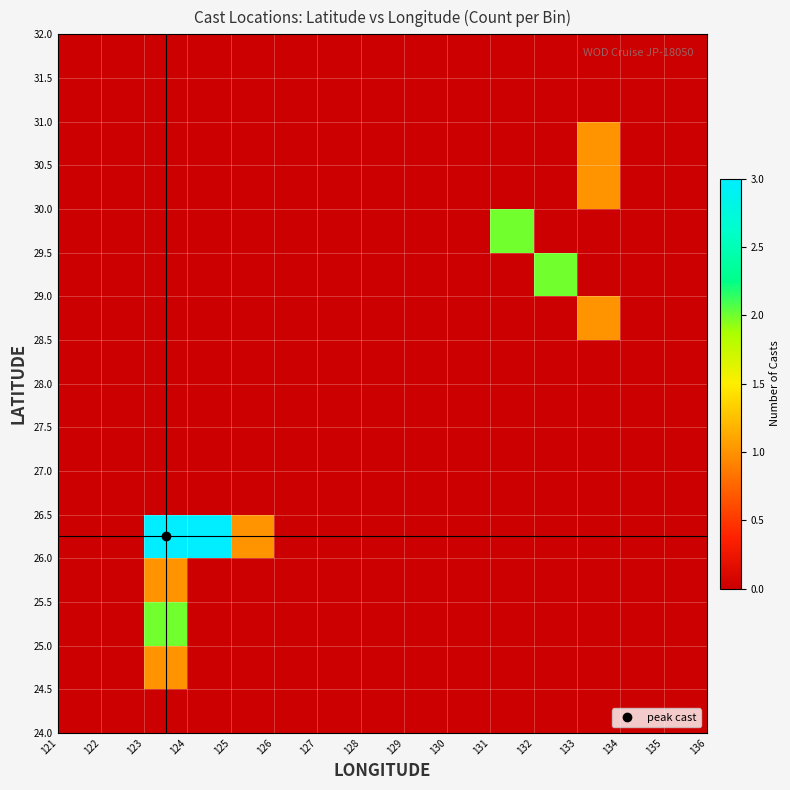

What is the maximum value shown in the chart?

3